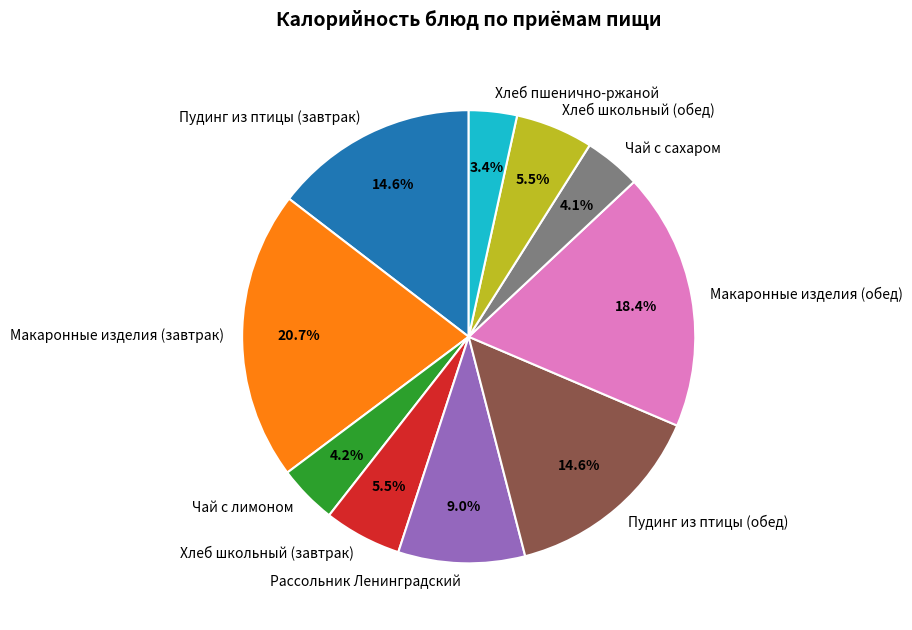

What percentage is the Пудинг из птицы (завтрак) slice, to the nearest percent?

15%